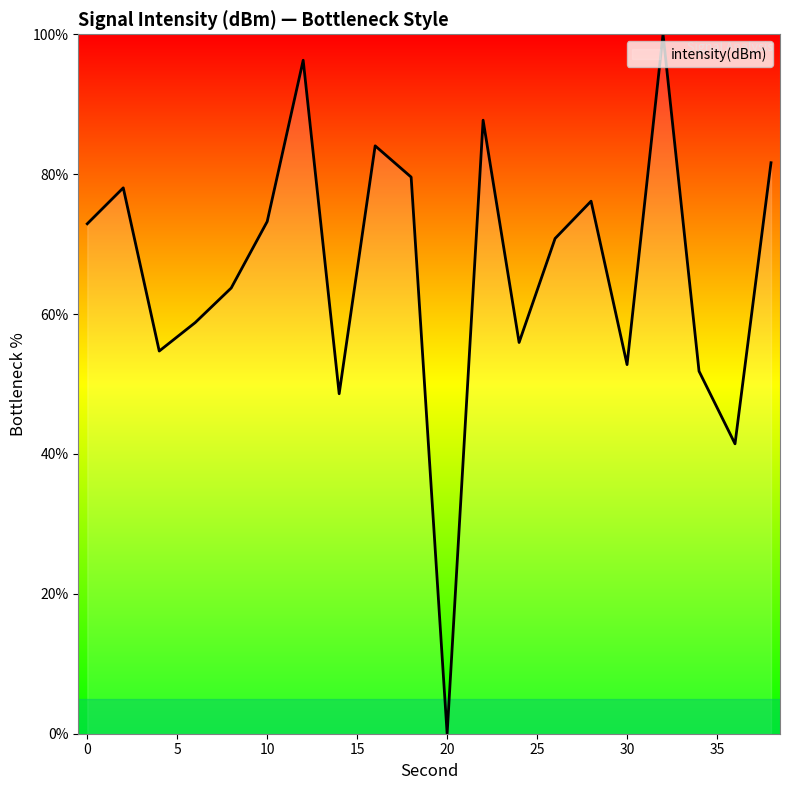

What is the difference between the maximum and minimum values?

100.0